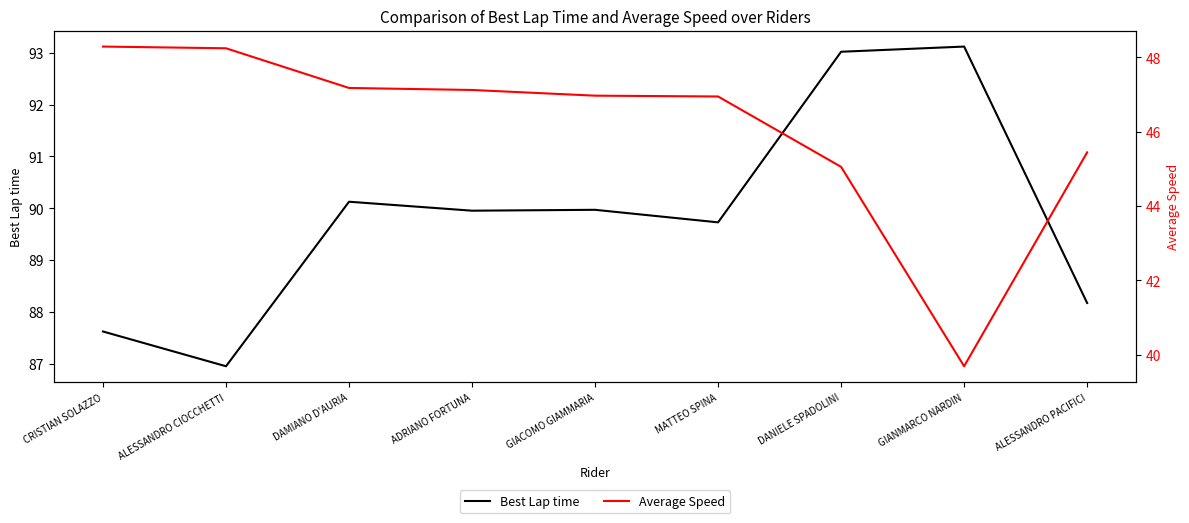

Reading left to right, transcribe all the data shown in this chart.

Best Lap time: CRISTIAN SOLAZZO=87.6	ALESSANDRO CIOCCHETTI=87.0	DAMIANO D'AURIA=90.1	ADRIANO FORTUNA=90.0	GIACOMO GIAMMARIA=90.0	MATTEO SPINA=89.7	DANIELE SPADOLINI=93.0	GIANMARCO NARDIN=93.1	ALESSANDRO PACIFICI=88.2
Average Speed: CRISTIAN SOLAZZO=48.3	ALESSANDRO CIOCCHETTI=48.2	DAMIANO D'AURIA=47.2	ADRIANO FORTUNA=47.1	GIACOMO GIAMMARIA=47.0	MATTEO SPINA=46.9	DANIELE SPADOLINI=45.1	GIANMARCO NARDIN=39.7	ALESSANDRO PACIFICI=45.4